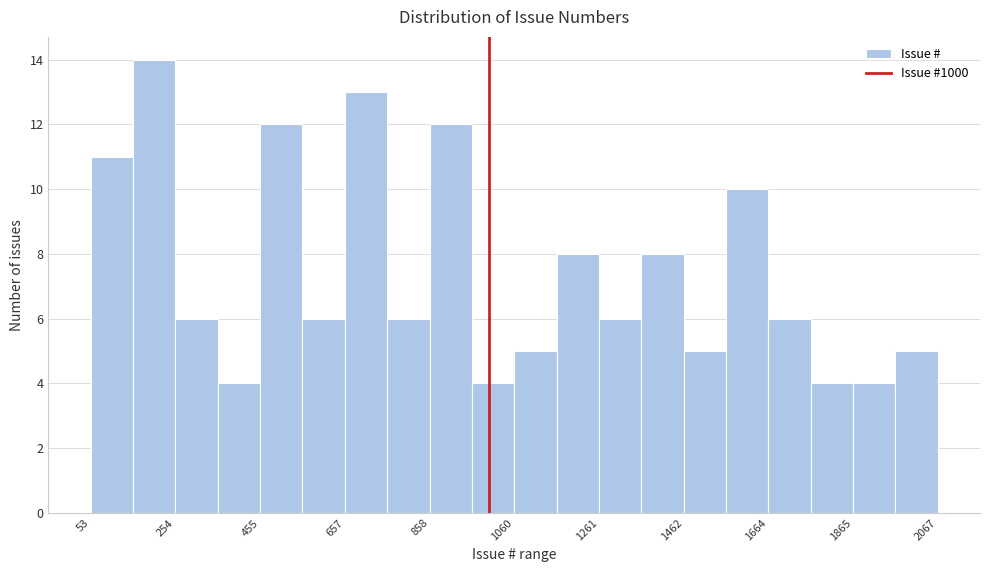

Around what value on the x-axis is the tallest bar? Give the approximate position of its centre, as read against the axis.

200